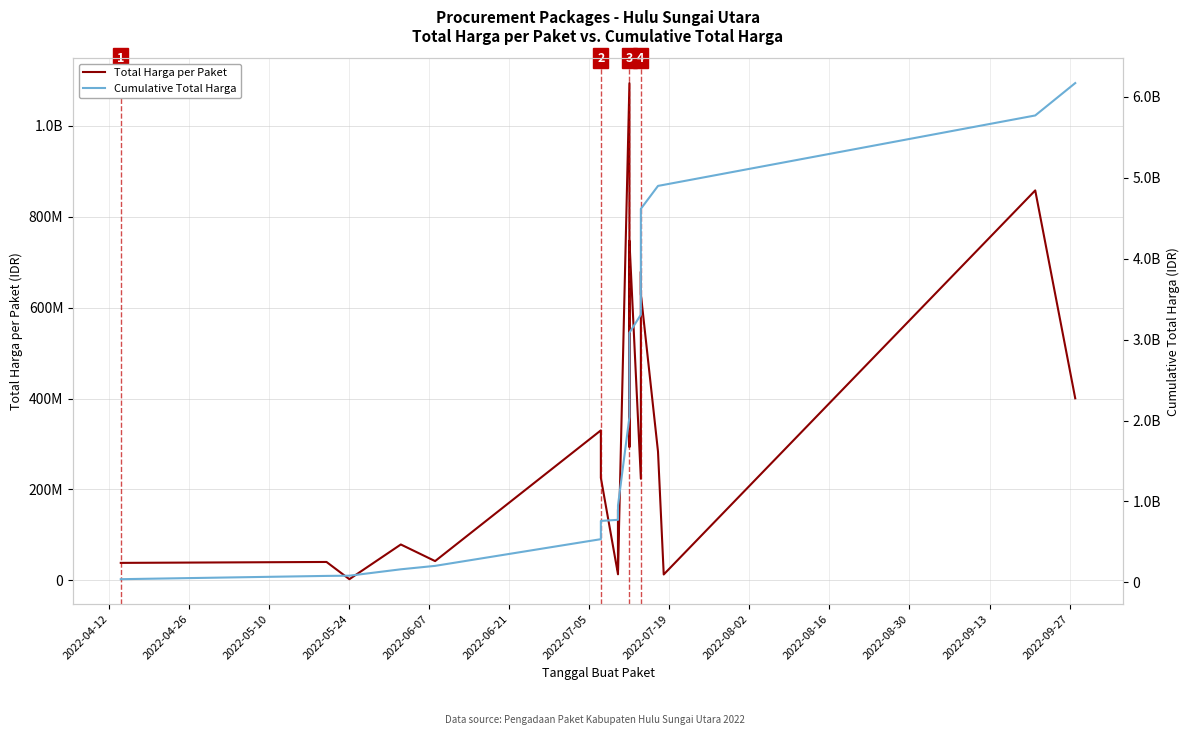

How many values in the Total Harga per Paket series exceed 225750000?

9